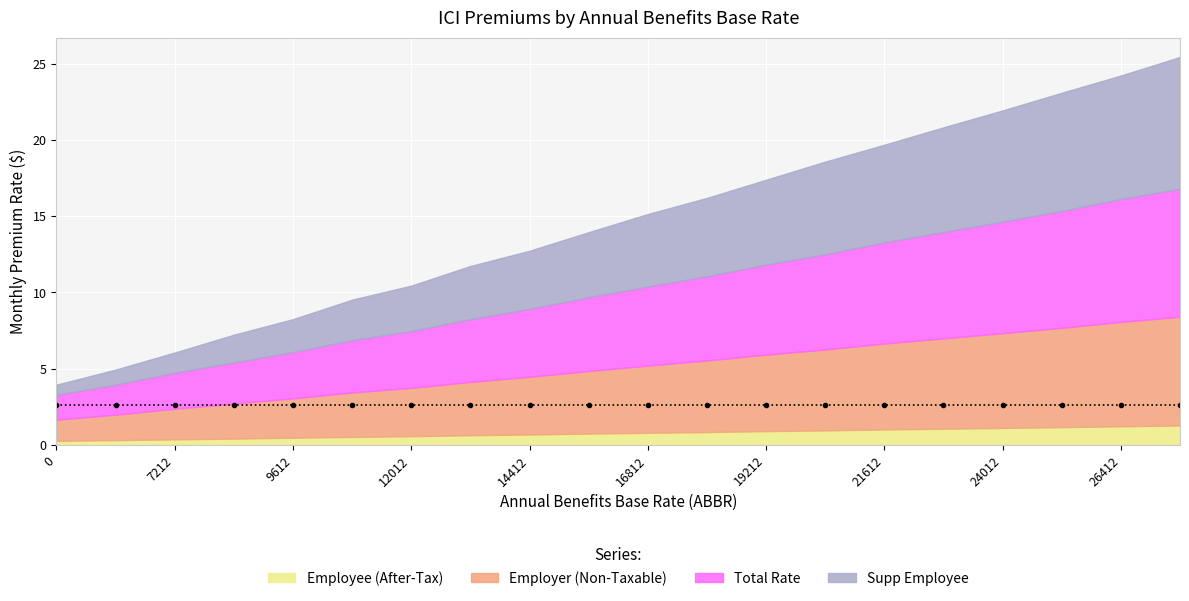

How many categories are shown in the chart?

20